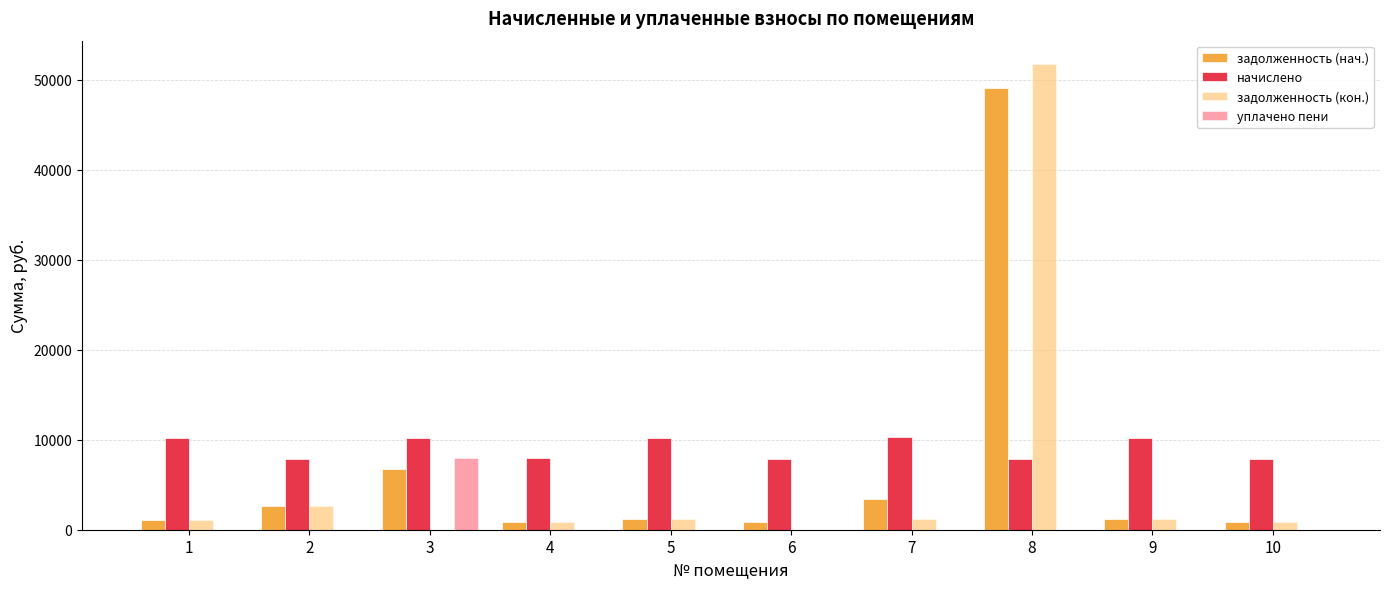

What is the total value across all series at 3?

24912.8